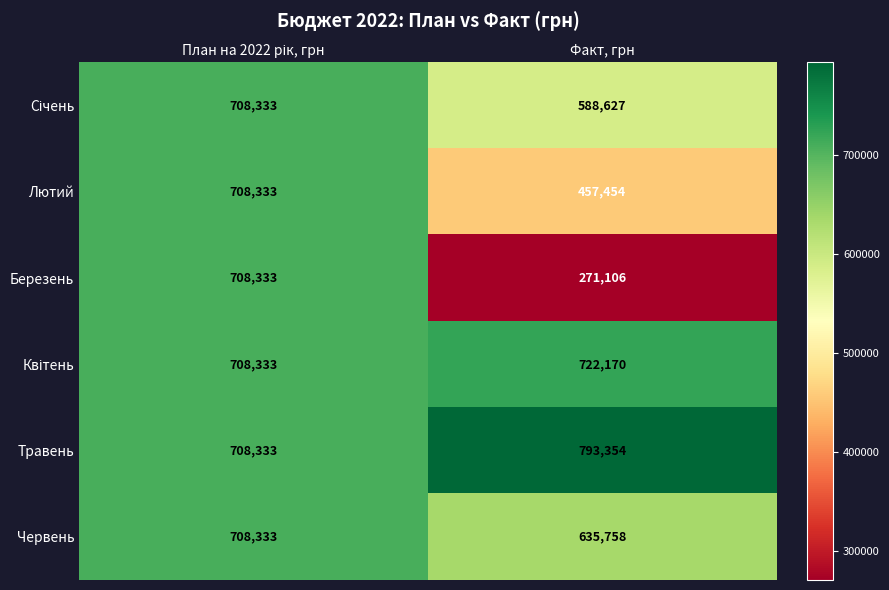

Which category has the lowest value in the Березень series?

Факт, грн